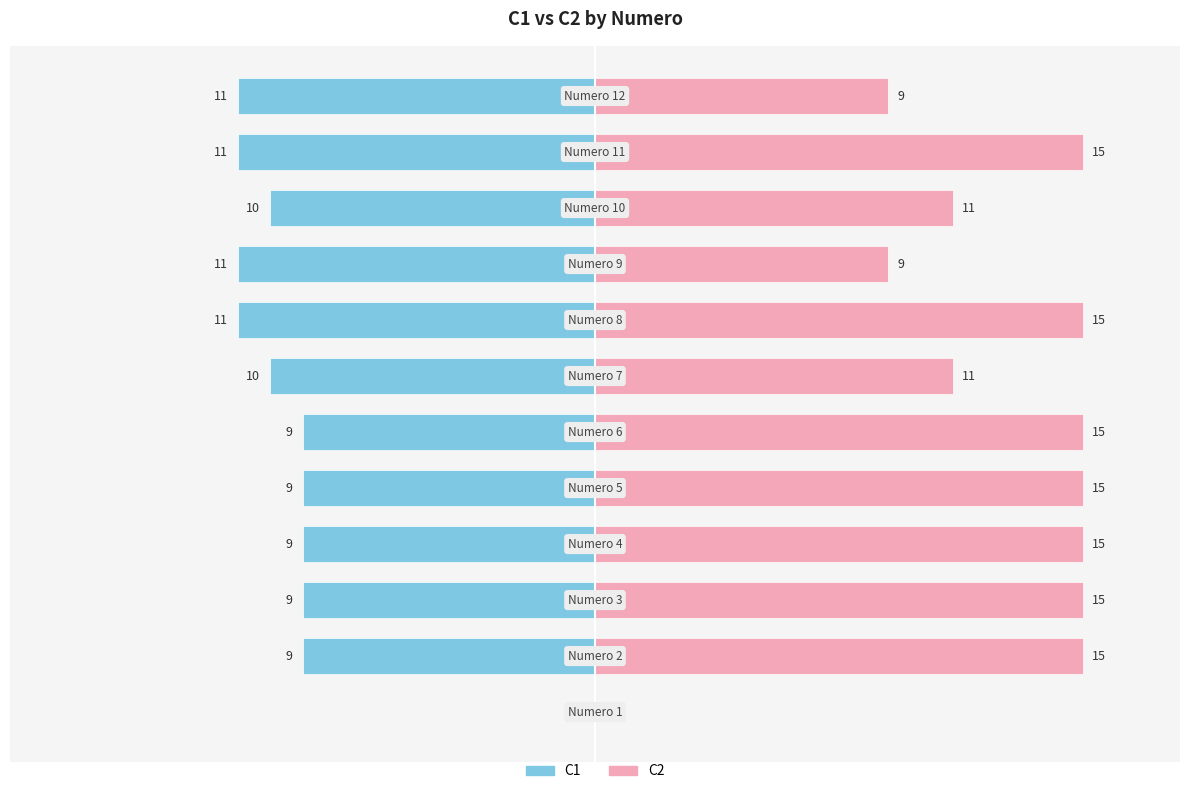

How many data points in C1 are above -9?

1